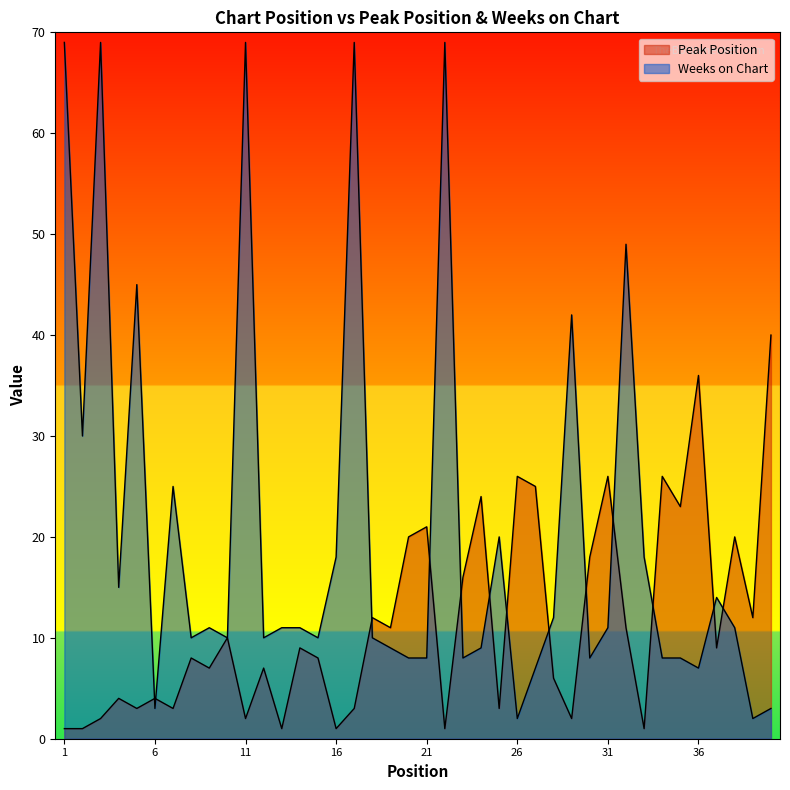

How many data points in Peak Position are less than 9?

20